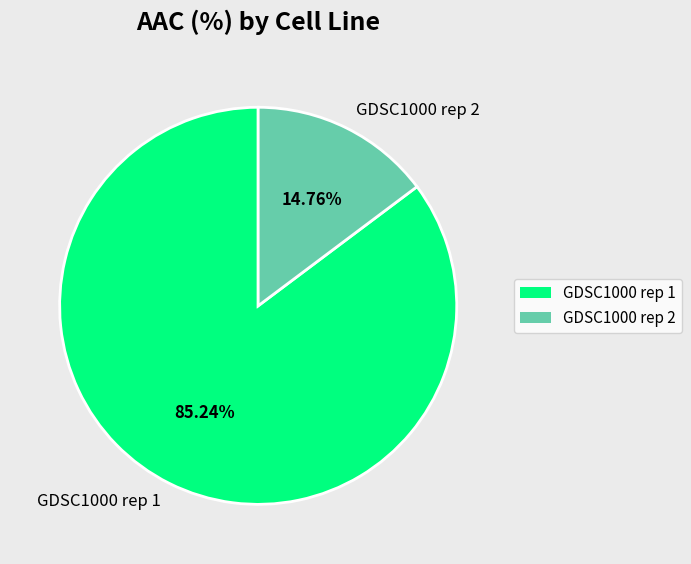

What is the smallest slice in the pie chart?

GDSC1000 rep 2